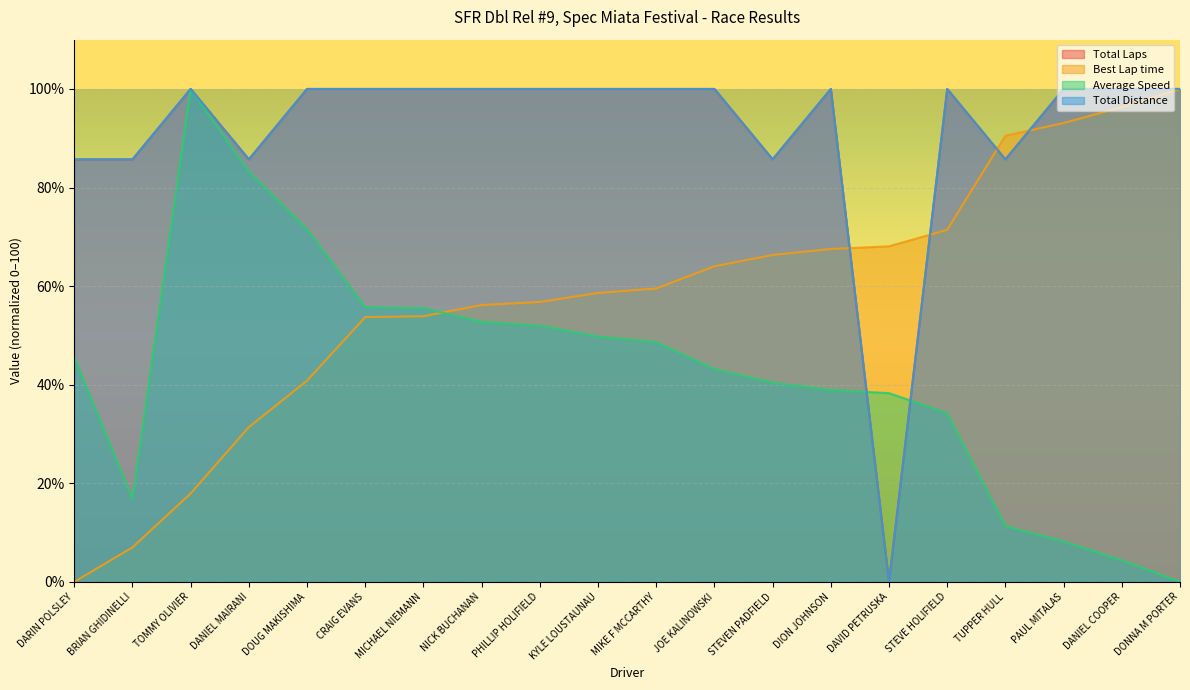

The value of Total Distance at BRIAN GHIDINELLI is 85.7. True or false?

True